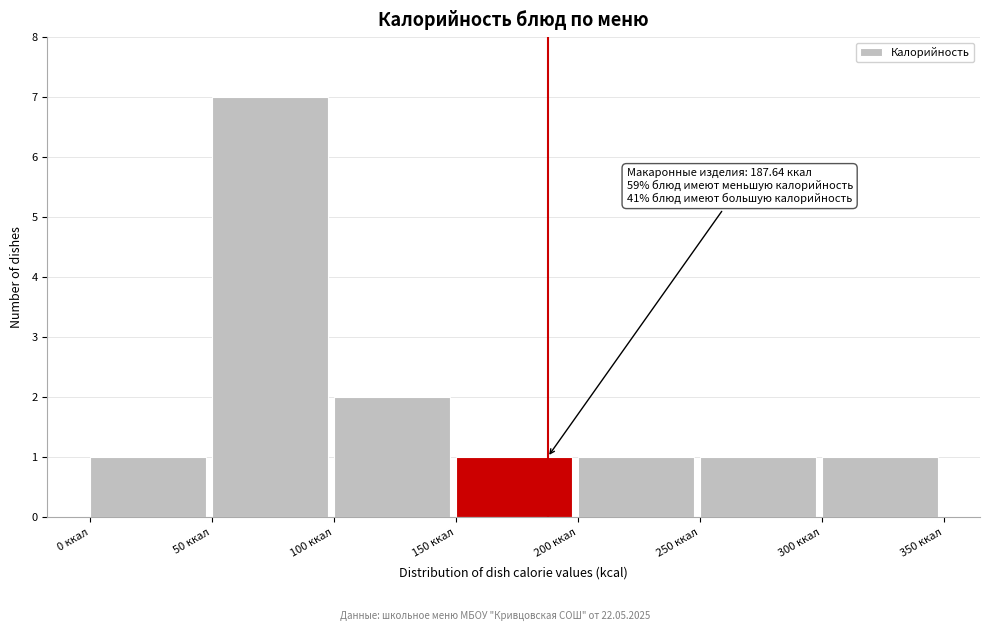

Over which range of the x-axis is the bar tallest?

50 to 100